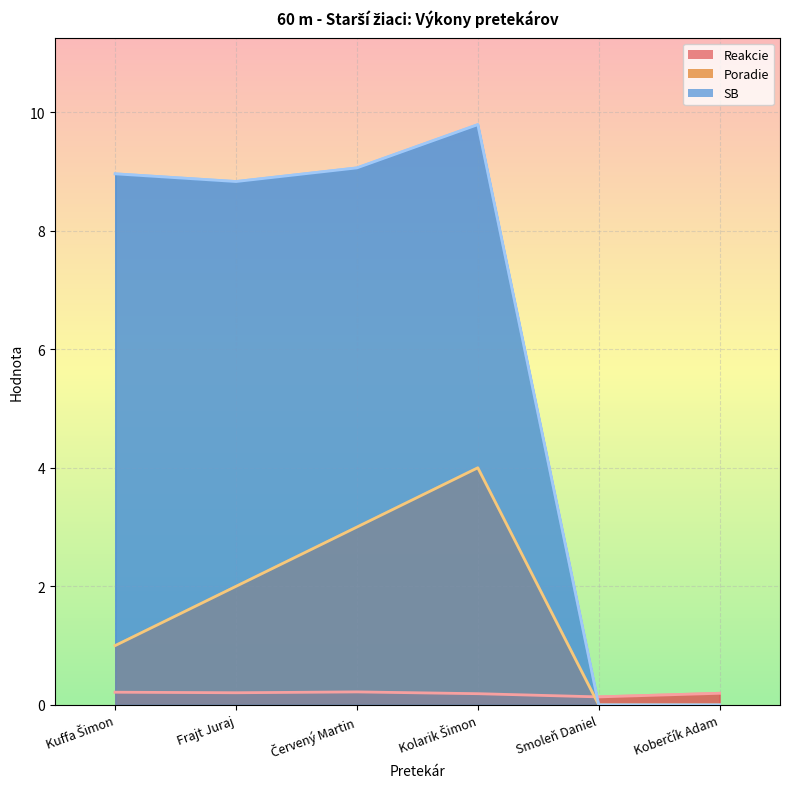

Read the Reakcie value at Koberčík Adam.

0.2